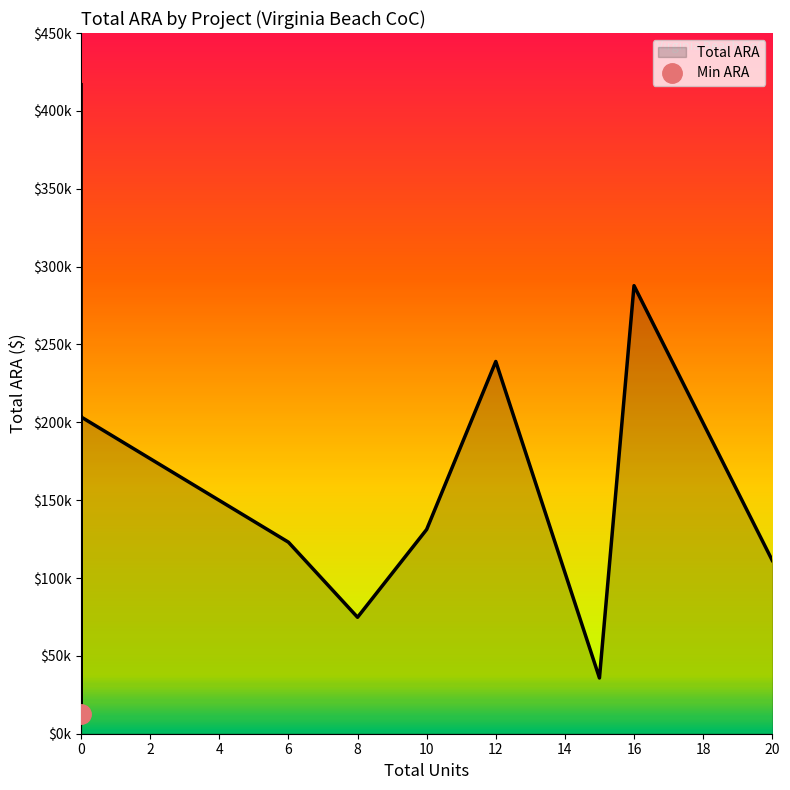

What is the sum of all values?

1759585